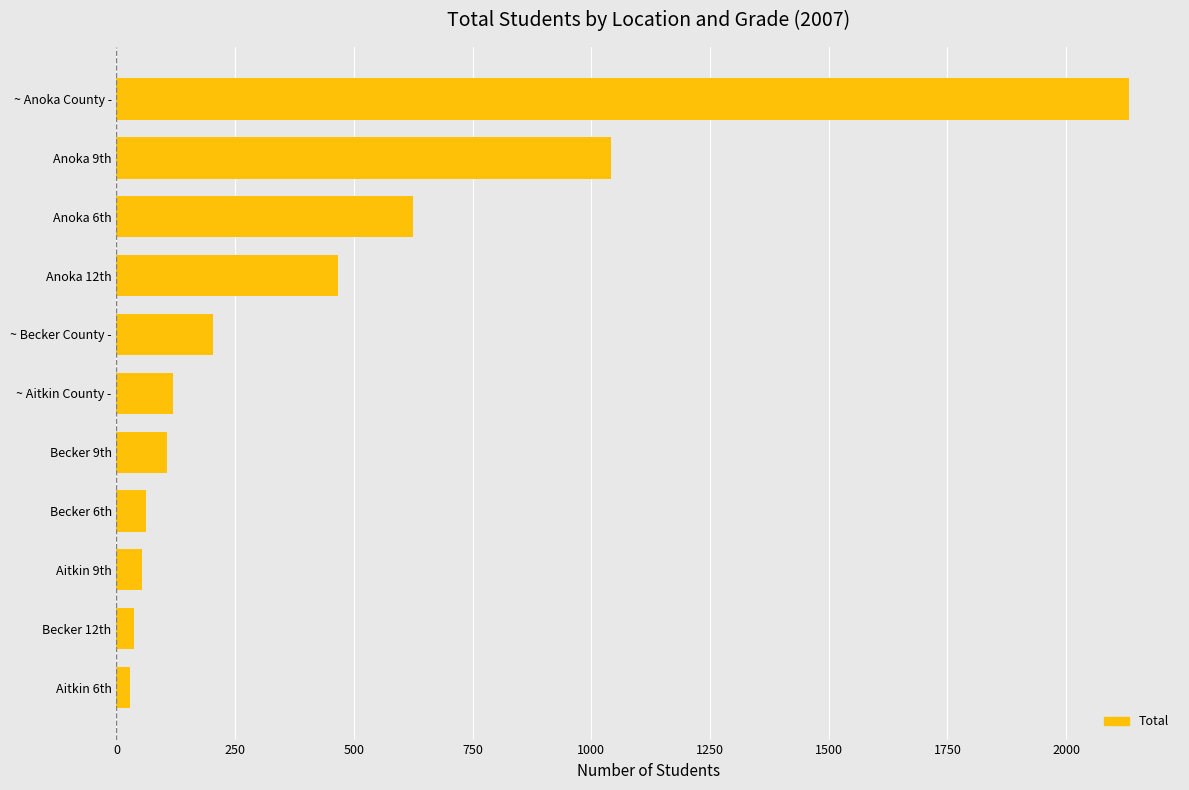

What is the sum of all values?

4876